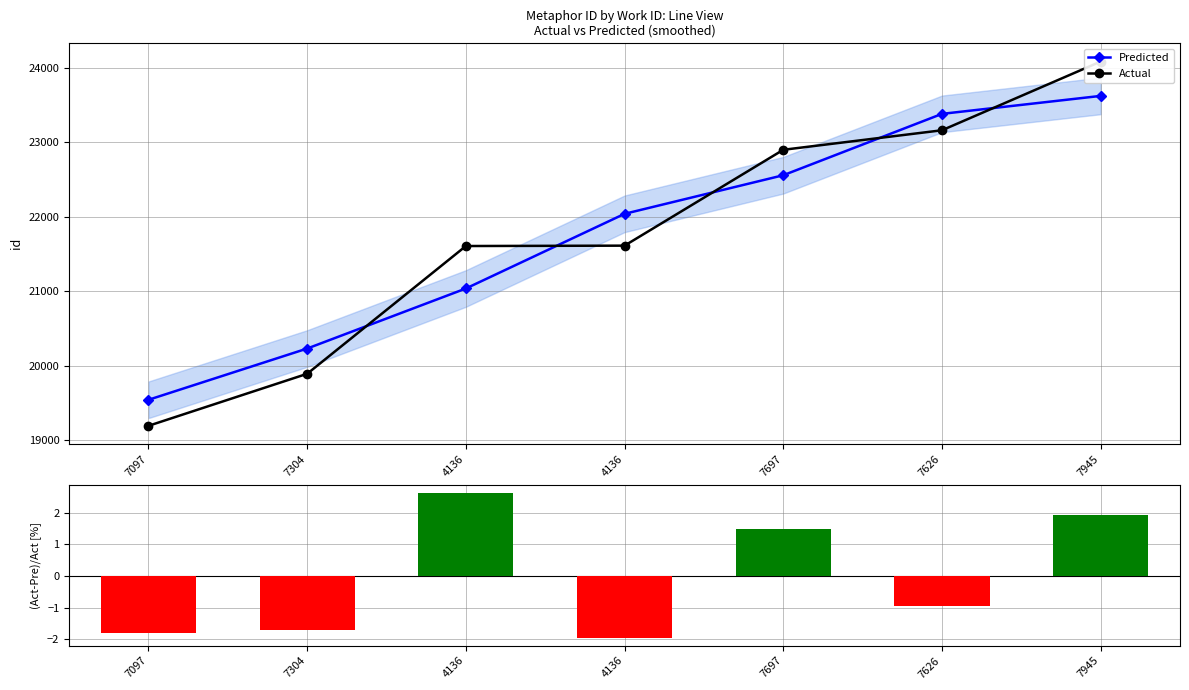

What is the label of the 3rd bar from the left?

4136